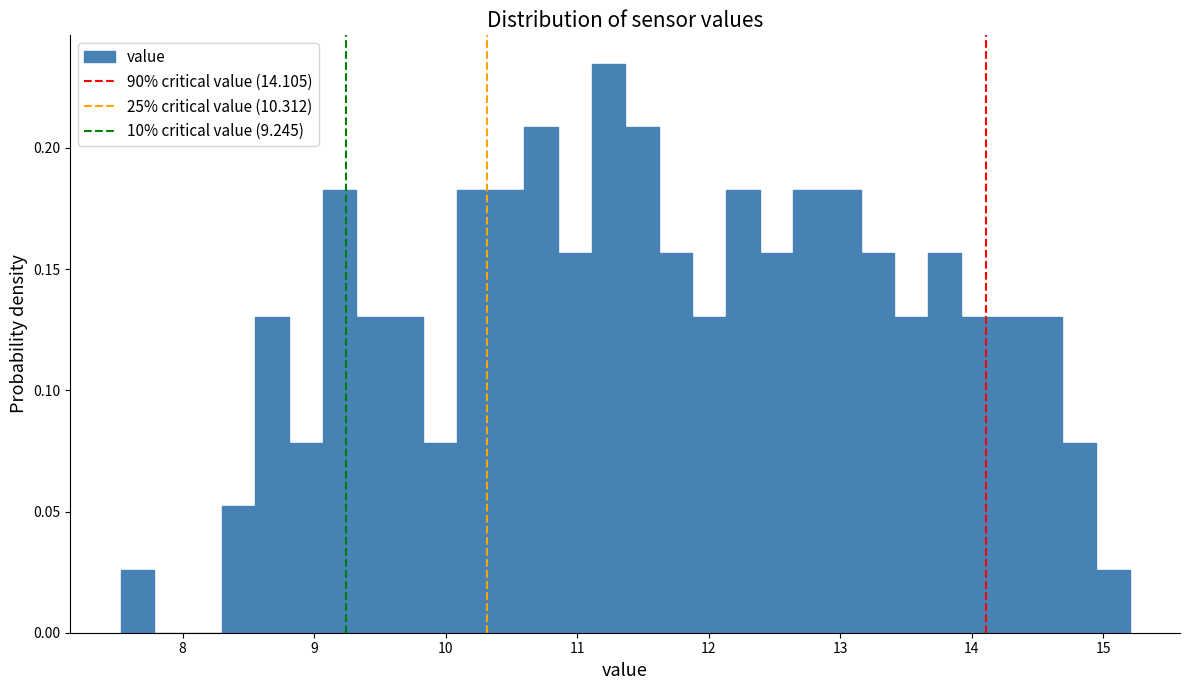

Read against the x-axis, roughly where is the centre of the tallest bar?

11.2